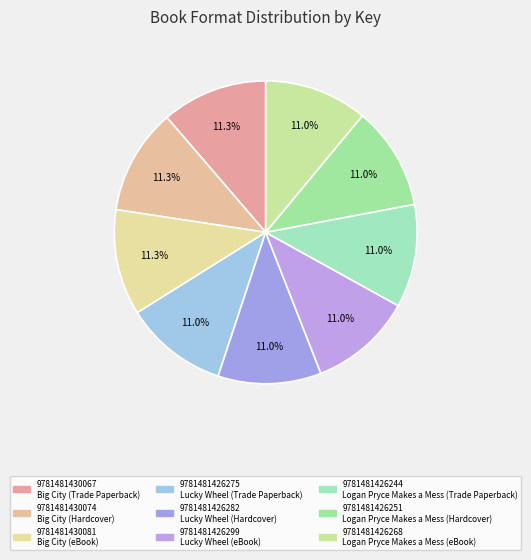

Count the number of slices in the pie.

9